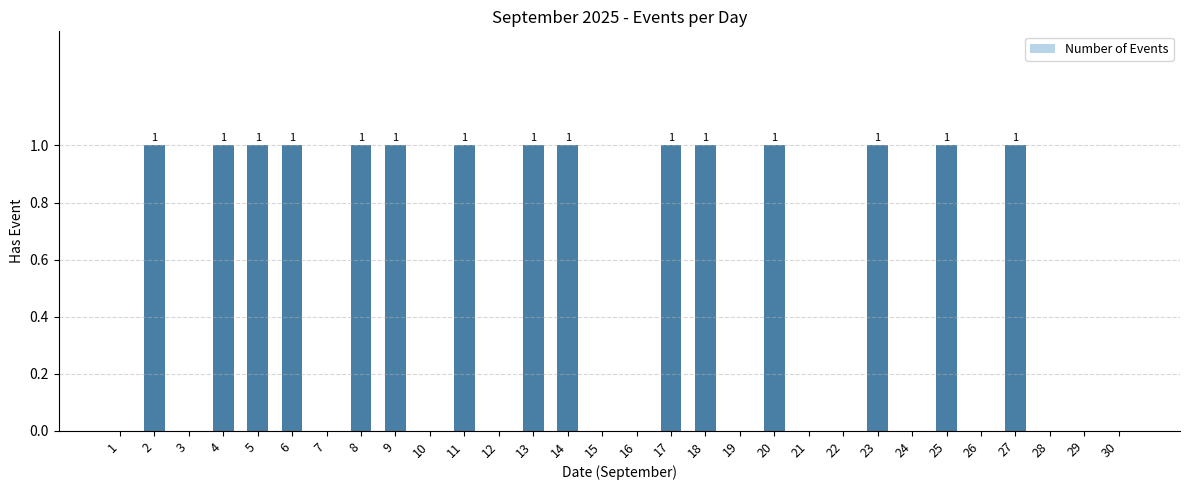

Reading right to left, what are all the values shown in this chart?

30=0	29=0	28=0	27=1	26=0	25=1	24=0	23=1	22=0	21=0	20=1	19=0	18=1	17=1	16=0	15=0	14=1	13=1	12=0	11=1	10=0	9=1	8=1	7=0	6=1	5=1	4=1	3=0	2=1	1=0